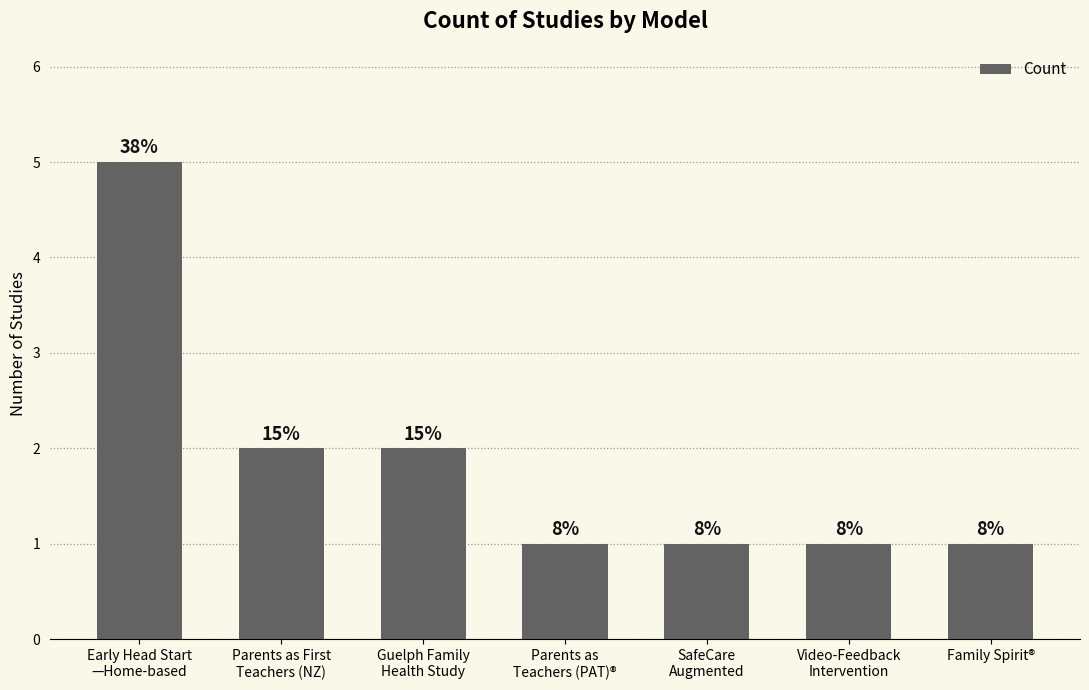

What is the value of the 4th bar from the left?

1